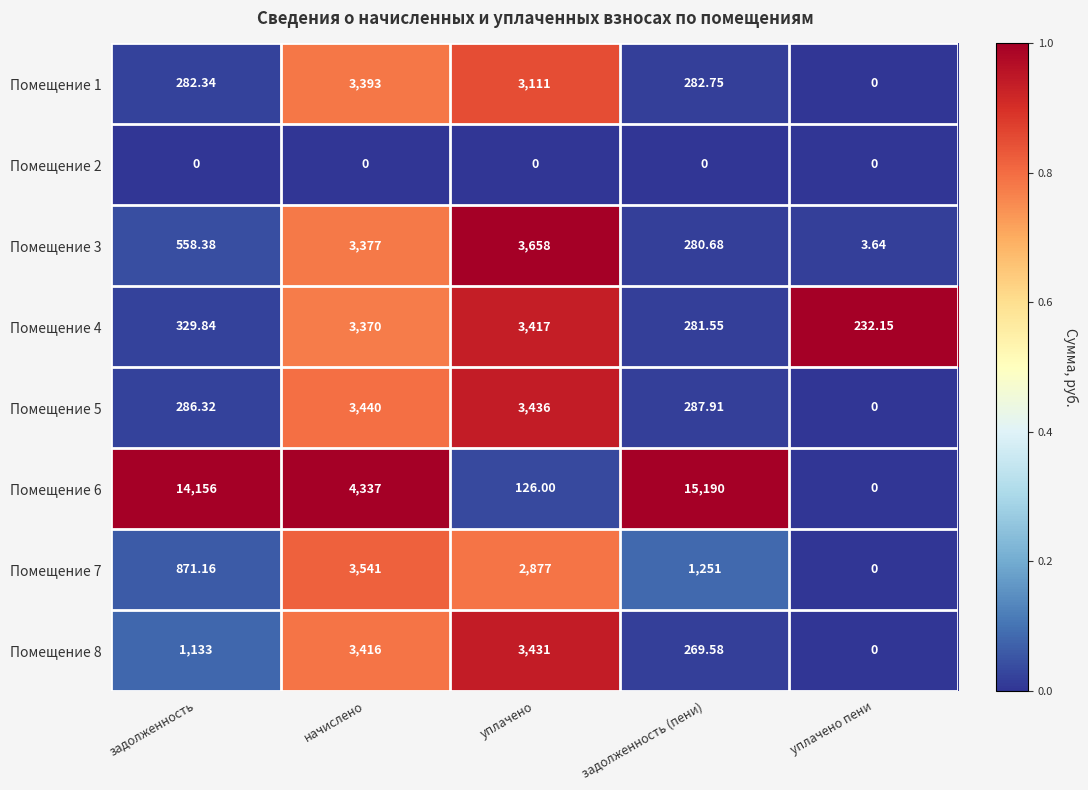

Which category has the highest value across all series?

задолженность (пени)